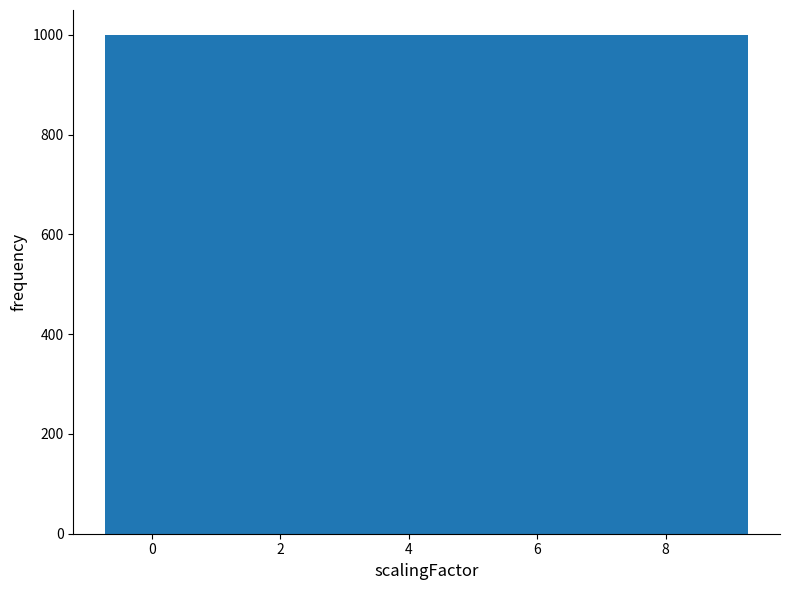

Reading left to right, transcribe this chart: for each bar, give the range it covers on the x-axis and its height. Neither the bar edges nor the heights are printed on the chart, so give them approximately, as read against the axes.

-0.8 to 0.2: 1000
0.2 to 1.2: 1000
1.2 to 2.2: 1000
2.2 to 3.2: 1000
3.2 to 4.2: 1000
4.2 to 5.2: 1000
5.2 to 6.2: 1000
6.2 to 7.2: 1000
7.2 to 8.2: 1000
8.2 to 9.2: 1000